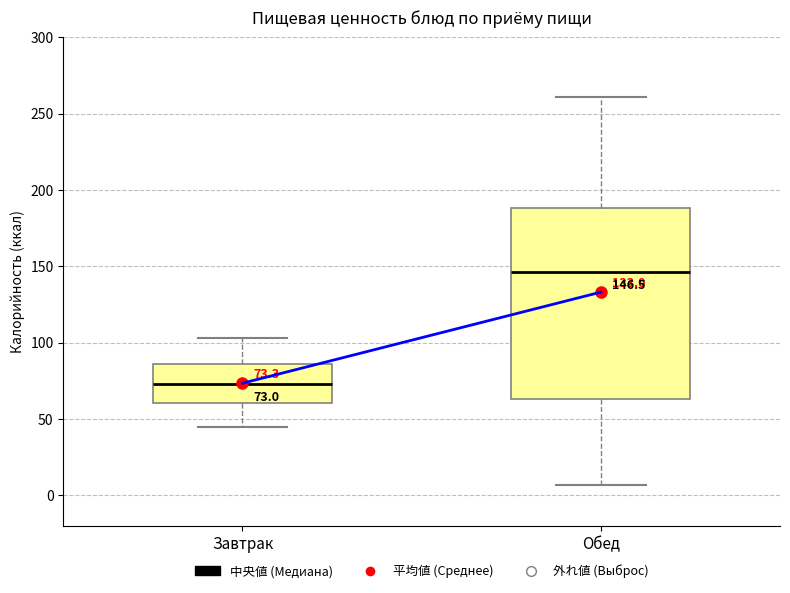

Which box's median line is the highest?

Обед